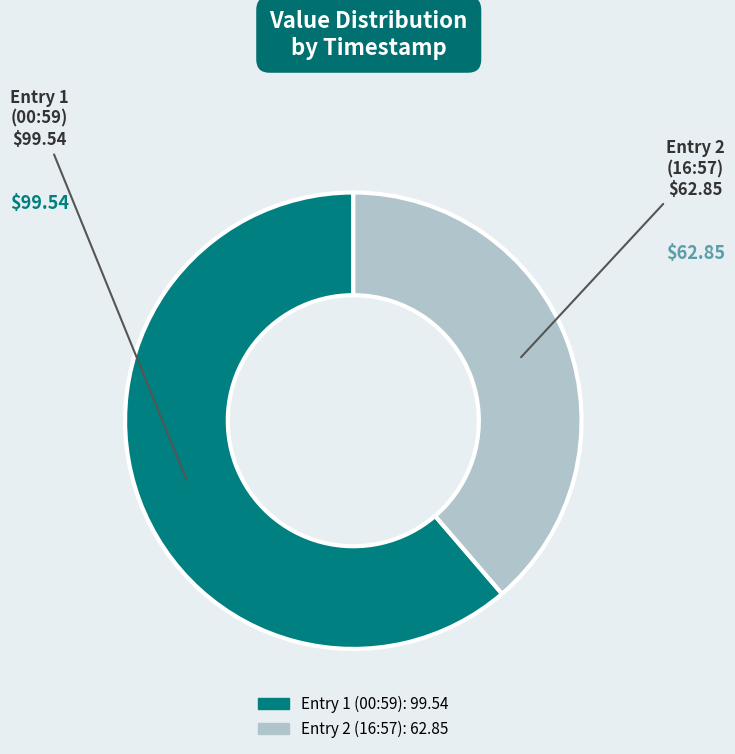

How many segments does this pie chart have?

2